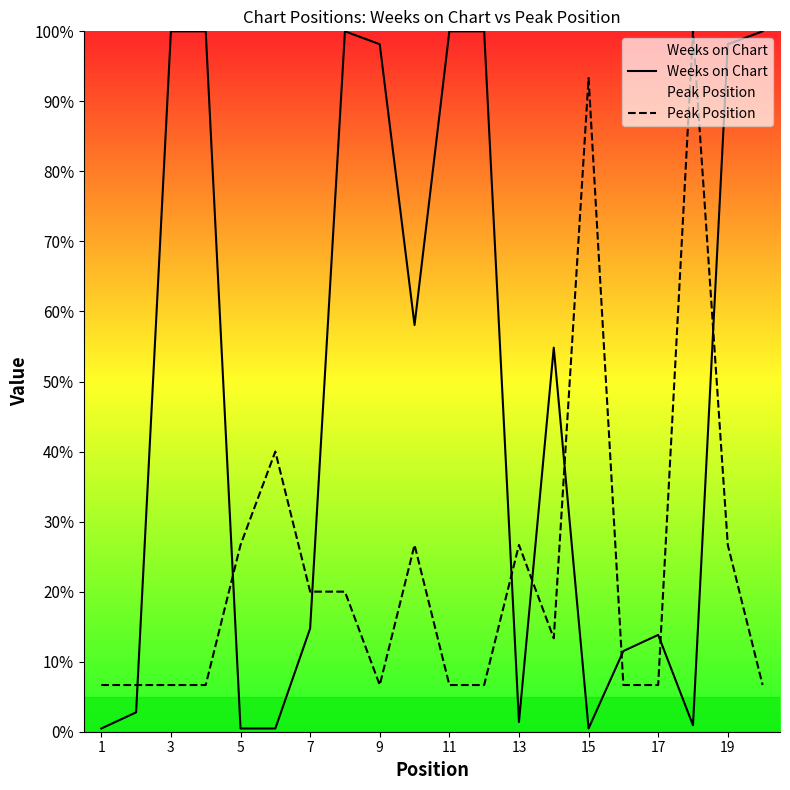

After their last crossing, which series has the higher values: Peak Position or Weeks on Chart?

Weeks on Chart